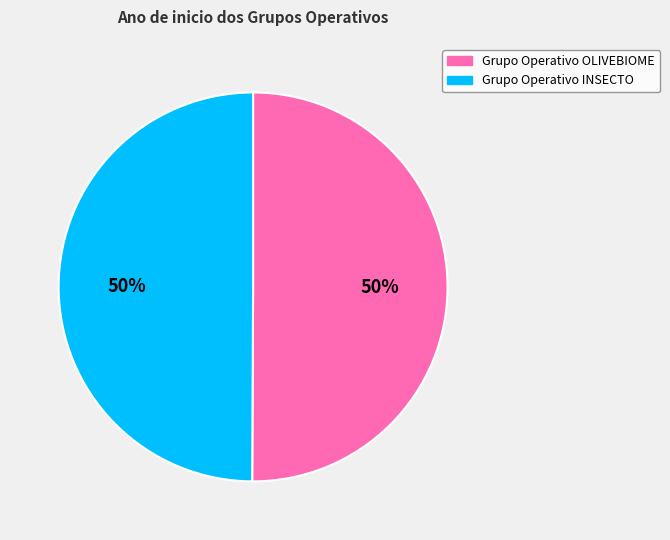

True or false: Grupo Operativo OLIVEBIOME accounts for 41% of the total.

False